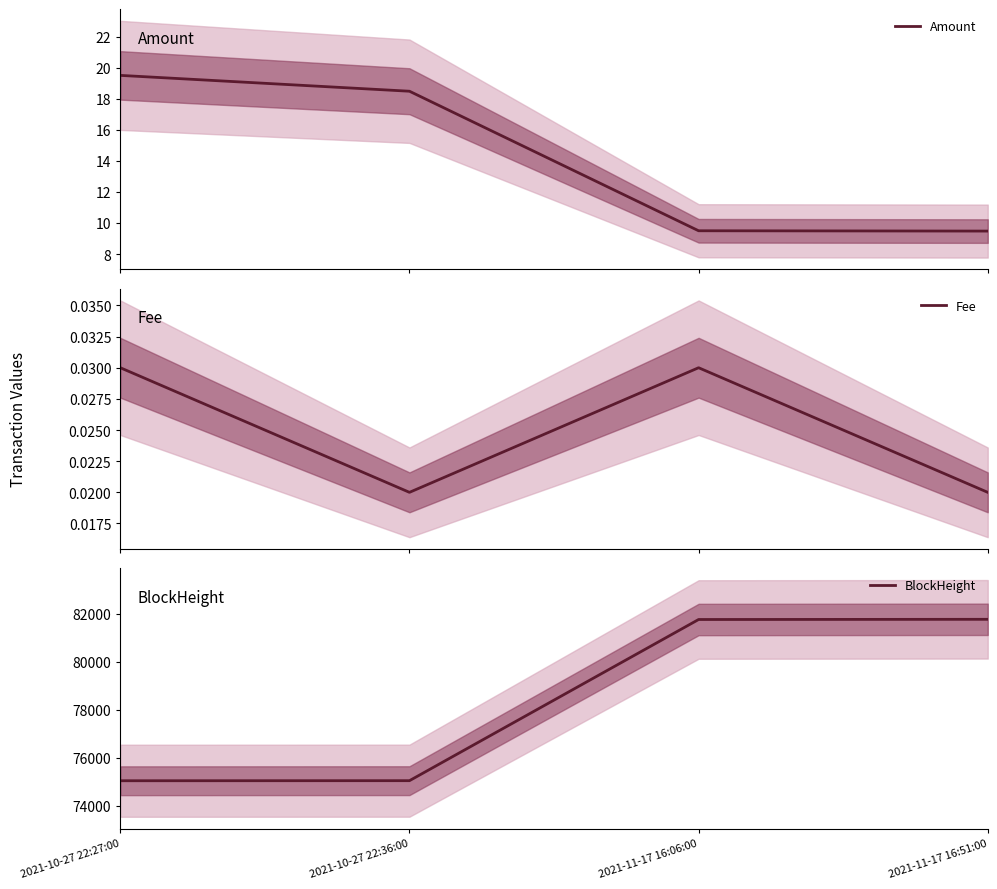

Is the value of Fee at 2021-11-17 16:51:00 greater than the value of BlockHeight at 2021-10-27 22:27:00?

No